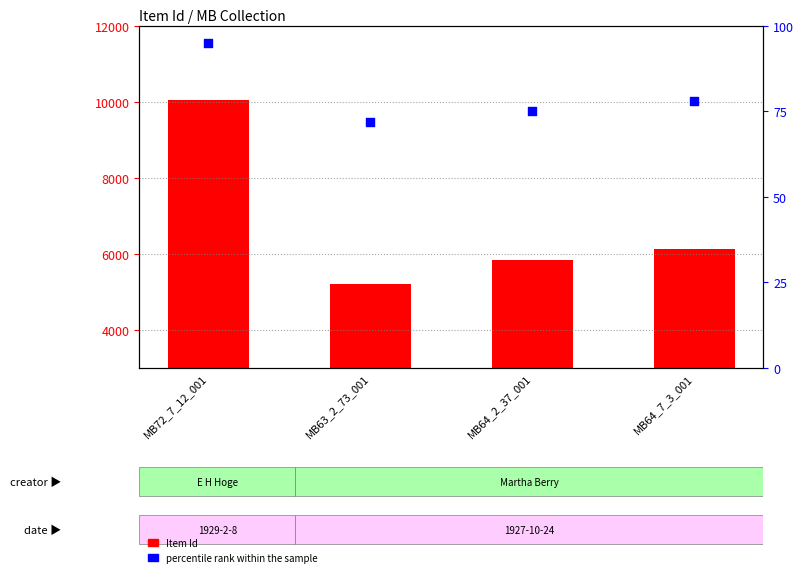

Which series has the largest total across all categories?

Item Id